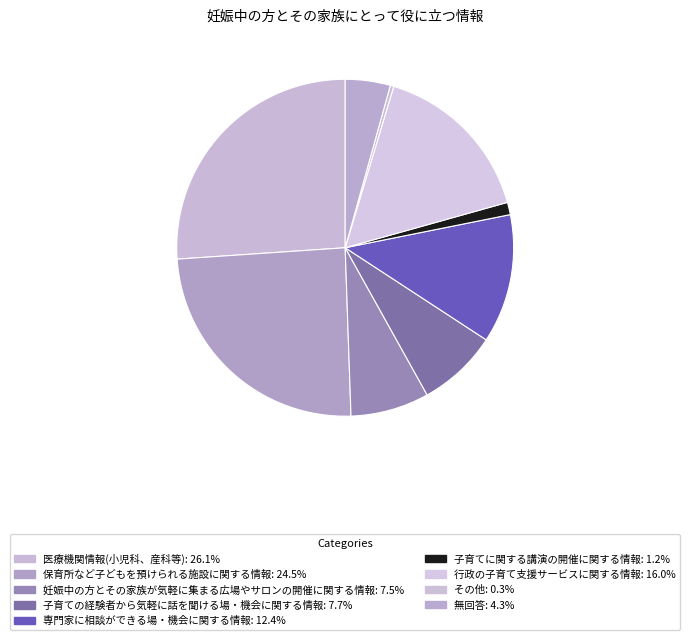

Combined, do 無回答 and 妊娠中の方とその家族が気軽に集まる広場やサロンの開催に関する情報 account for over 50%?

No